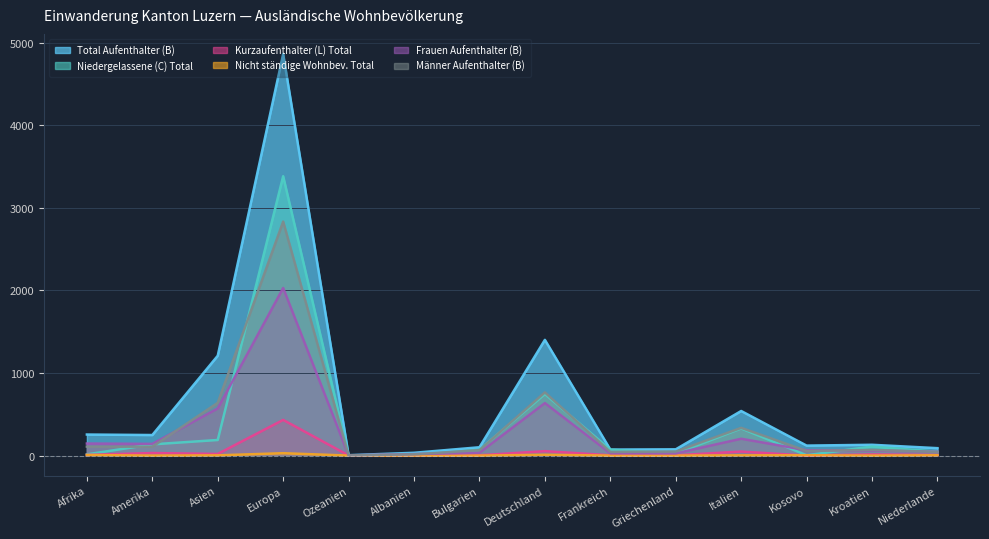

Which series has the widest spread of values?

Total Aufenthalter (B)